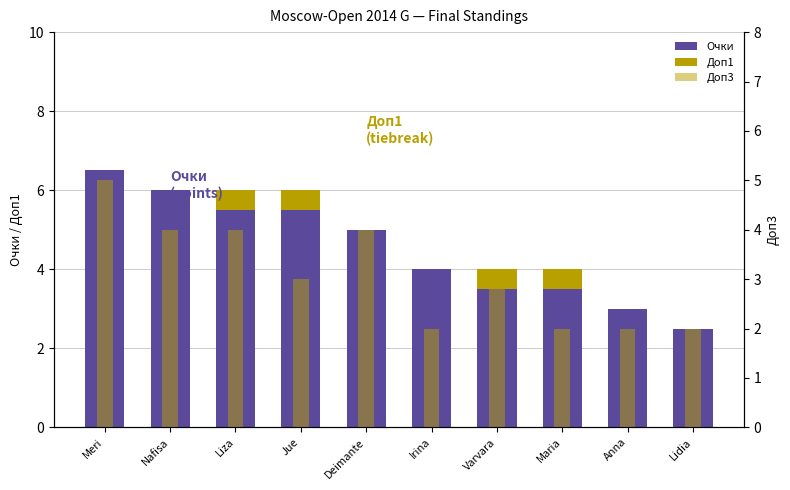

What is the spread (max minus min) of values at Deimante?

5.0